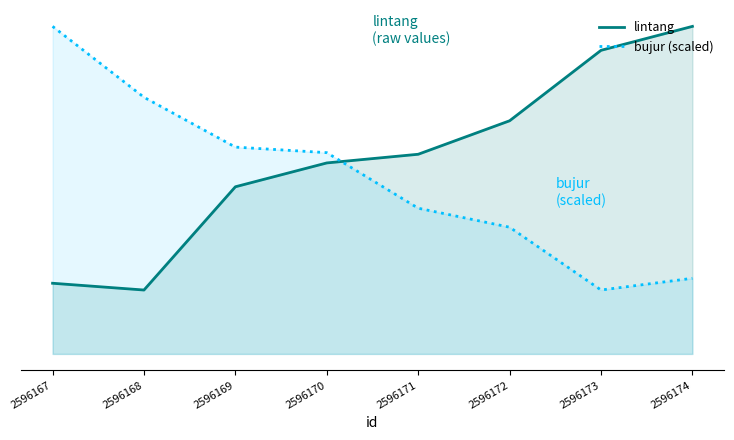

What is the value of the lintang point at the 7th from the left?

4.1